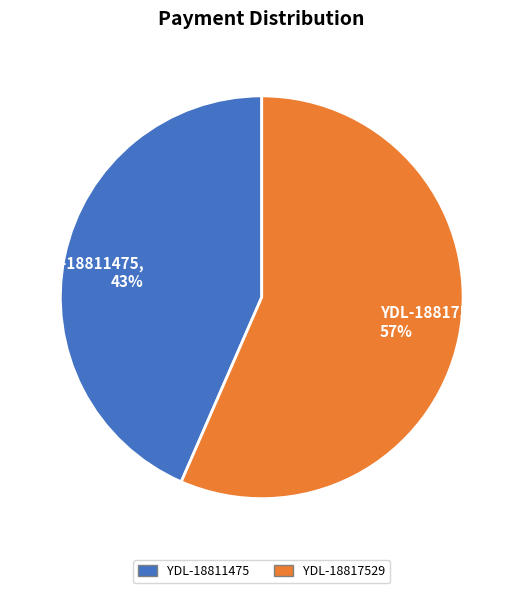

Is it true that YDL-18811475 is 43% of the pie?

True